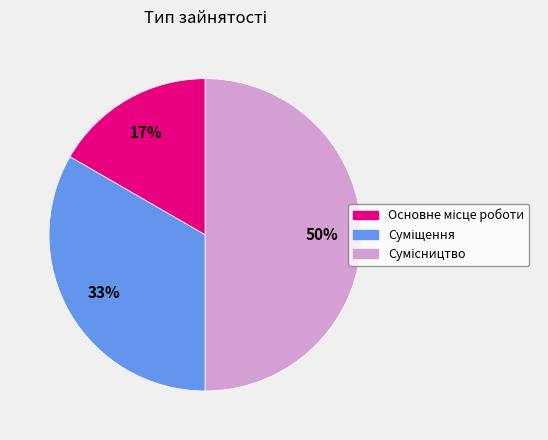

To the nearest percent, what is the average slice percentage?

33%